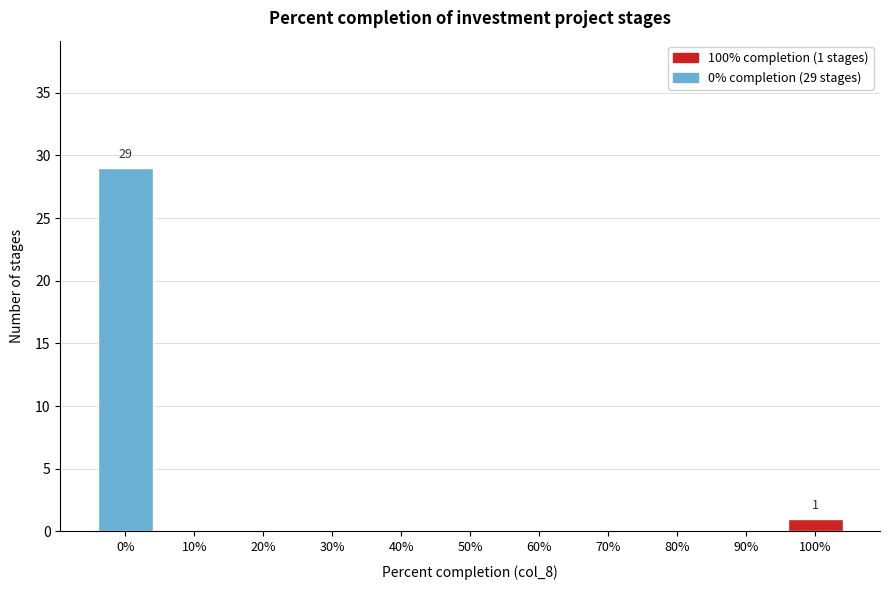

Reading right to left, extract all data points from this chart.

100%=1	90%=0	80%=0	70%=0	60%=0	50%=0	40%=0	30%=0	20%=0	10%=0	0%=29